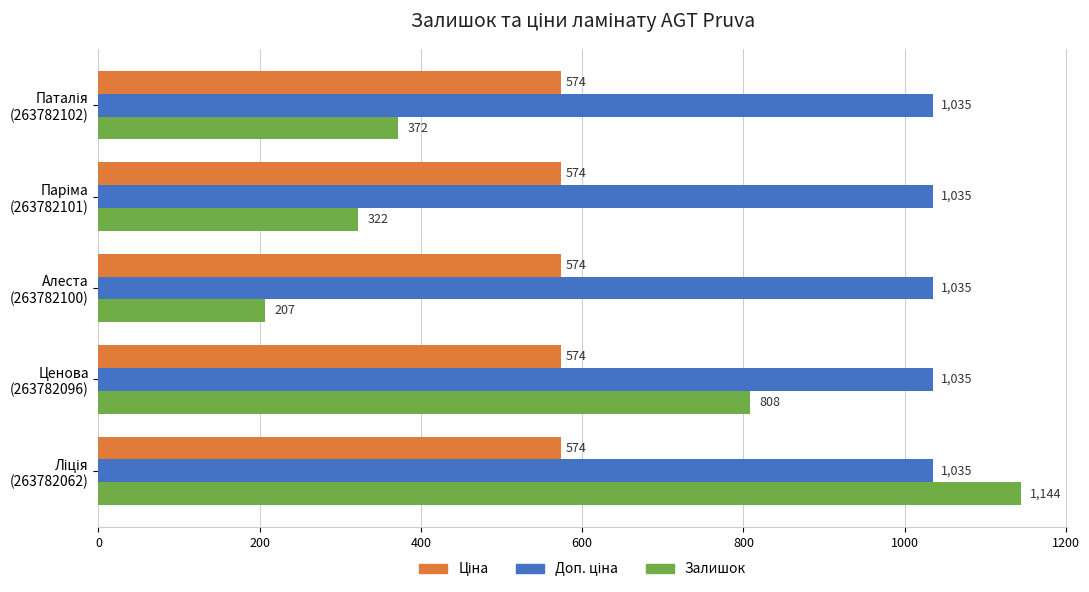

What is the average value of the Залишок series?

570.6